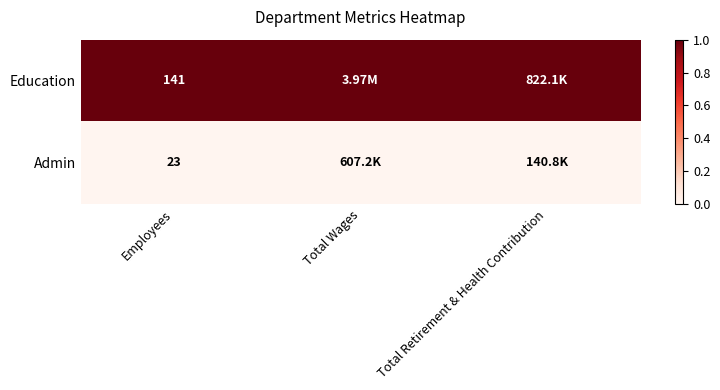

Is the value of Admin at Employees greater than the value of Education at Employees?

No